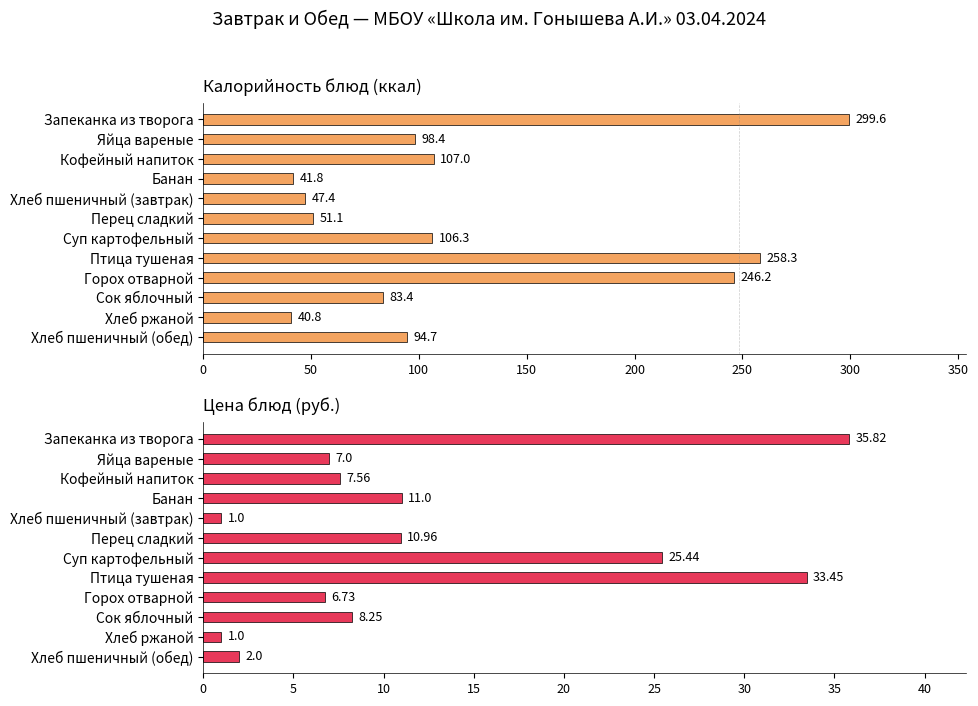

Rank the series at Яйца вареные from lowest to highest value.

Цена, Калорийность